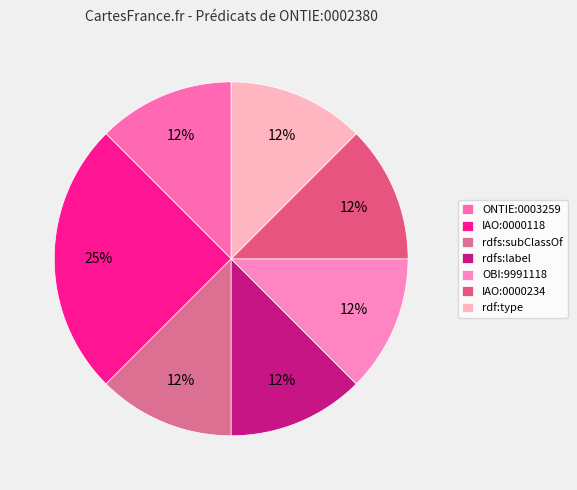

What percentage is the ONTIE:0003259 slice, to the nearest percent?

12%